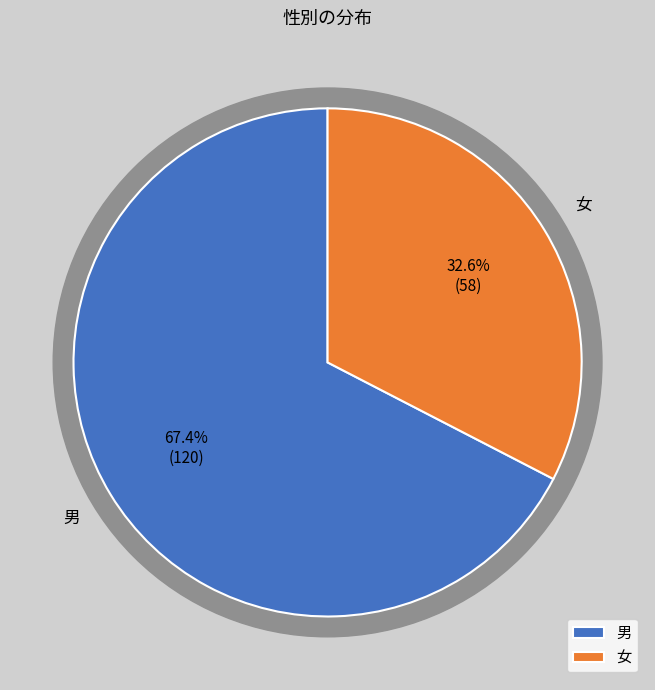

The 女 slice represents 25% of the pie. True or false?

False